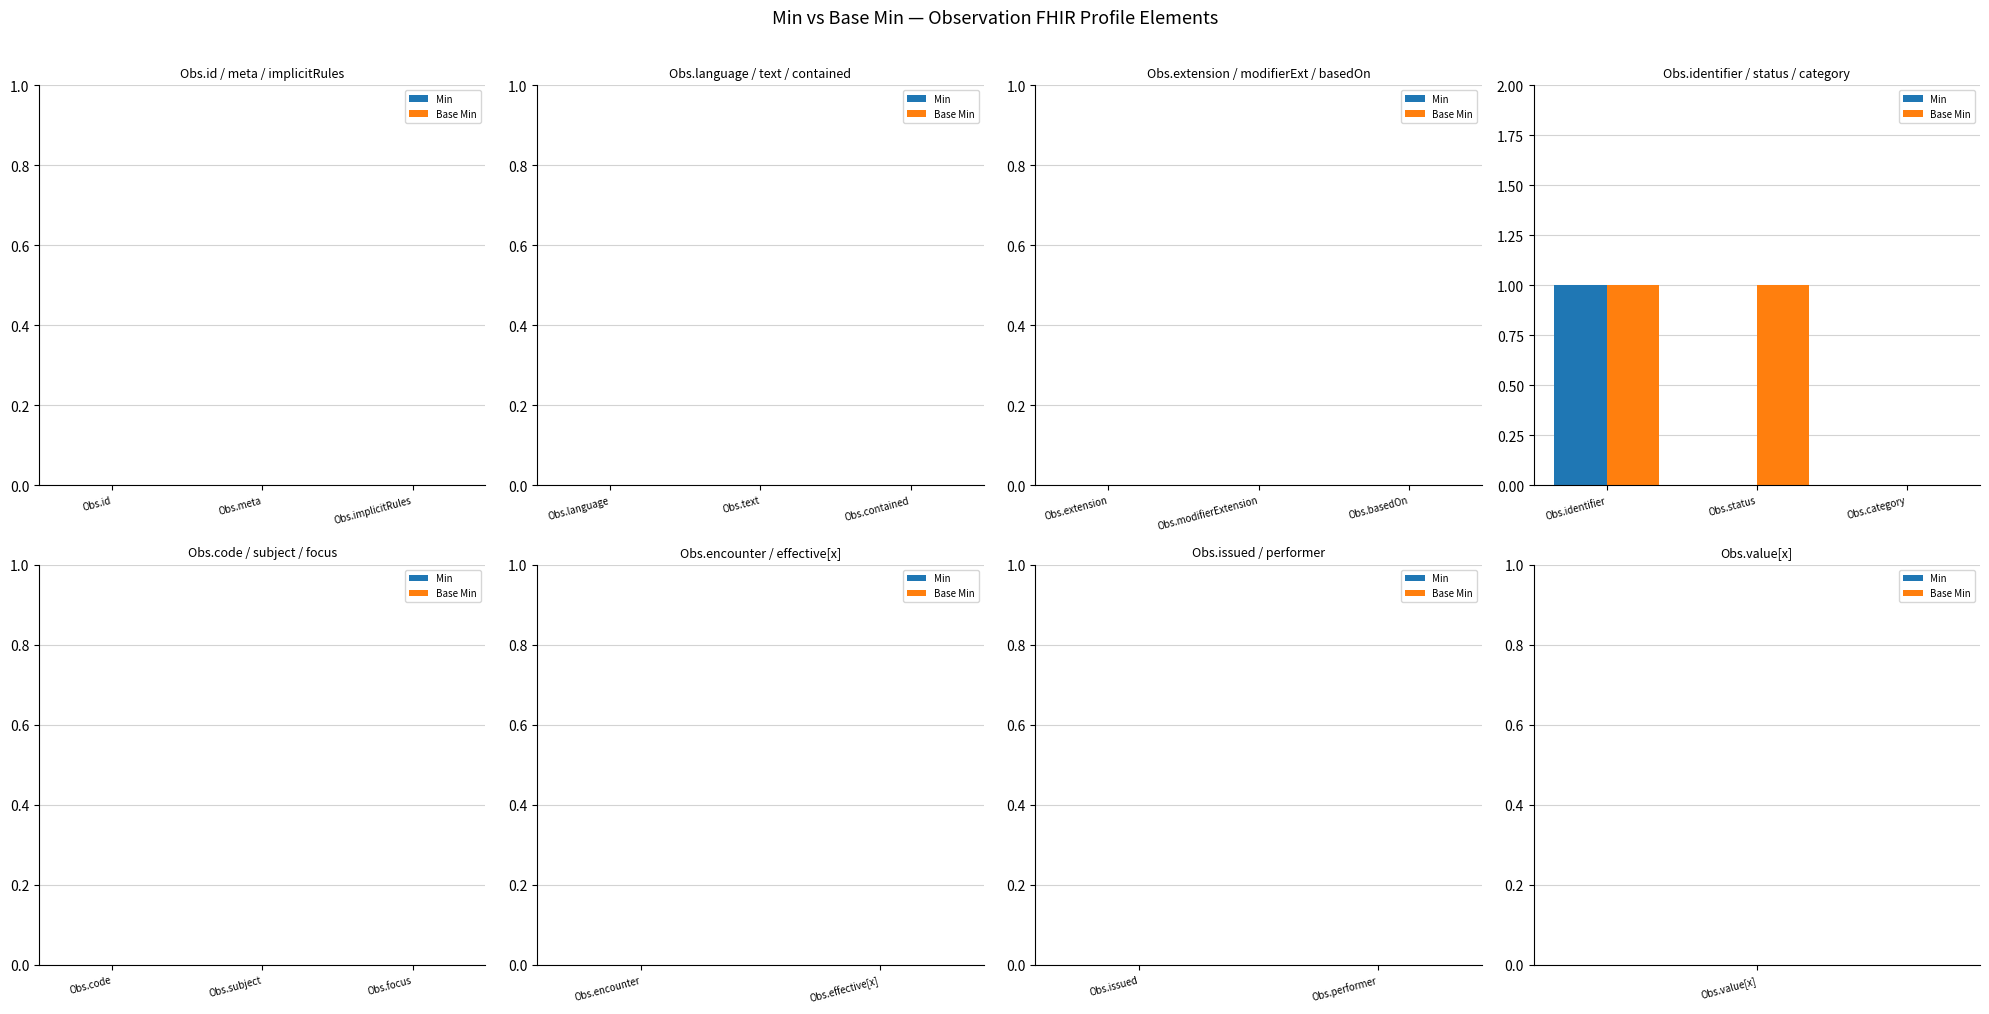

Count the number of data series in this chart.

2